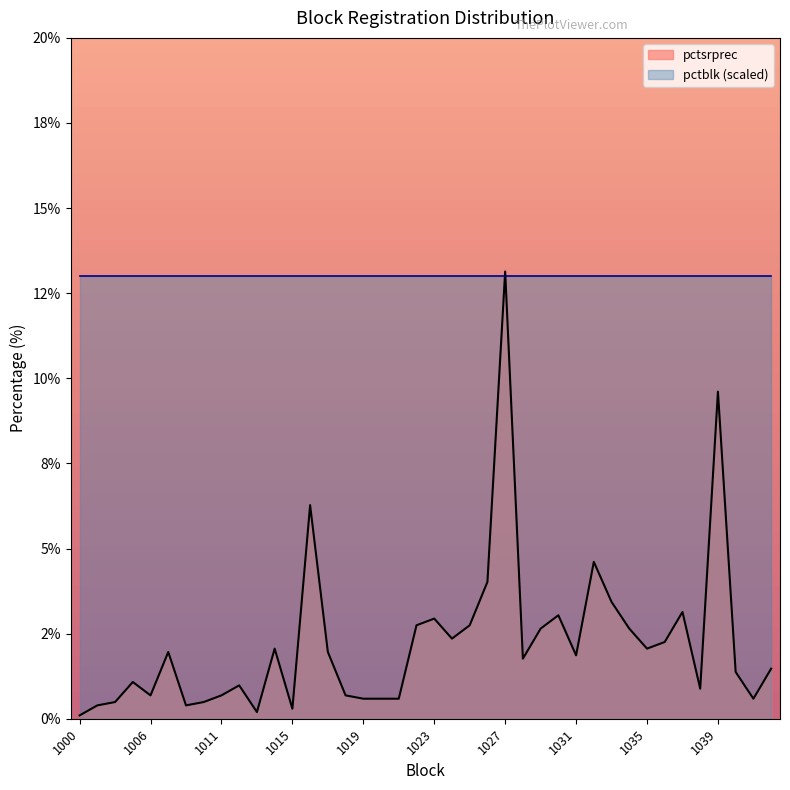

Is it true that the value at 1012 is 1.0?

True